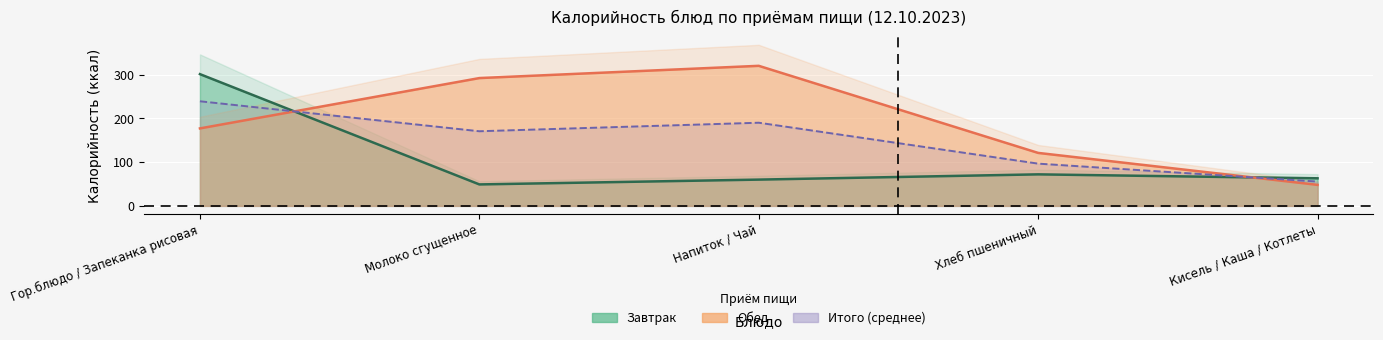

What is the highest value of the Обед series?

320